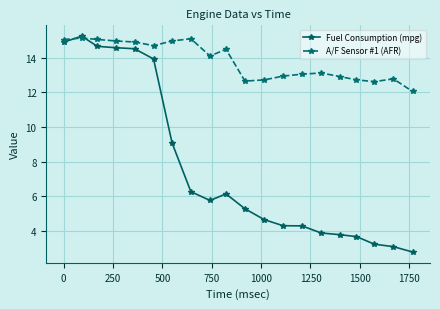

What is the minimum value shown in the chart?

2.8